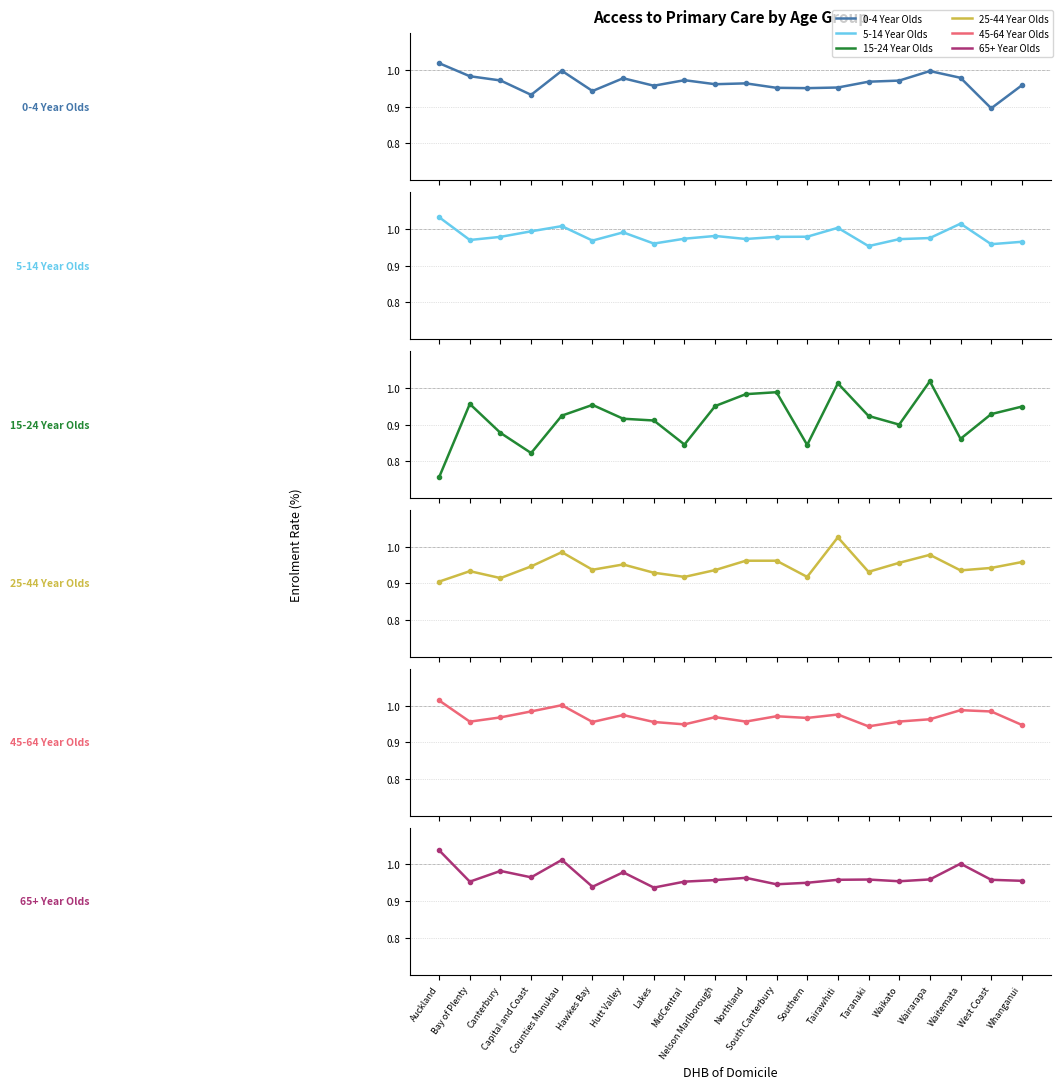

The 65+ Year Olds series shows 1.6 at South Canterbury. True or false?

False